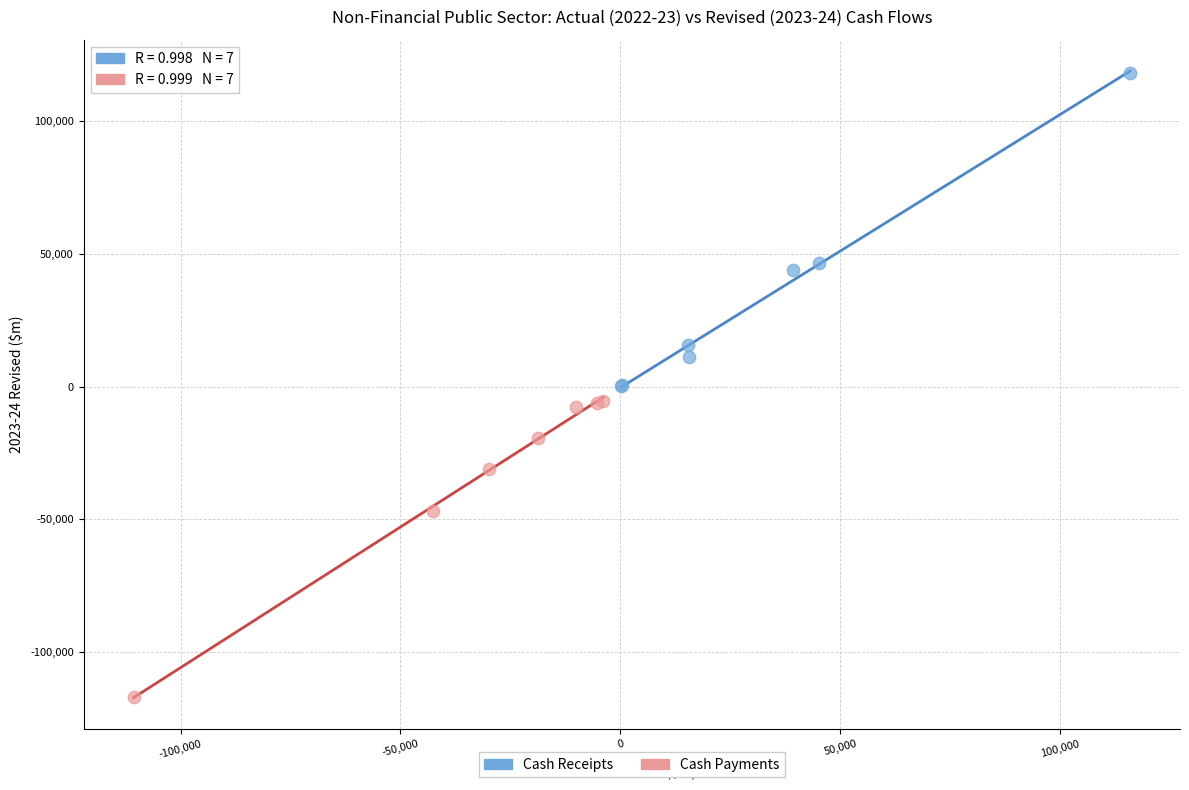

What are all the series names shown in the legend?

Cash Receipts, Cash Payments